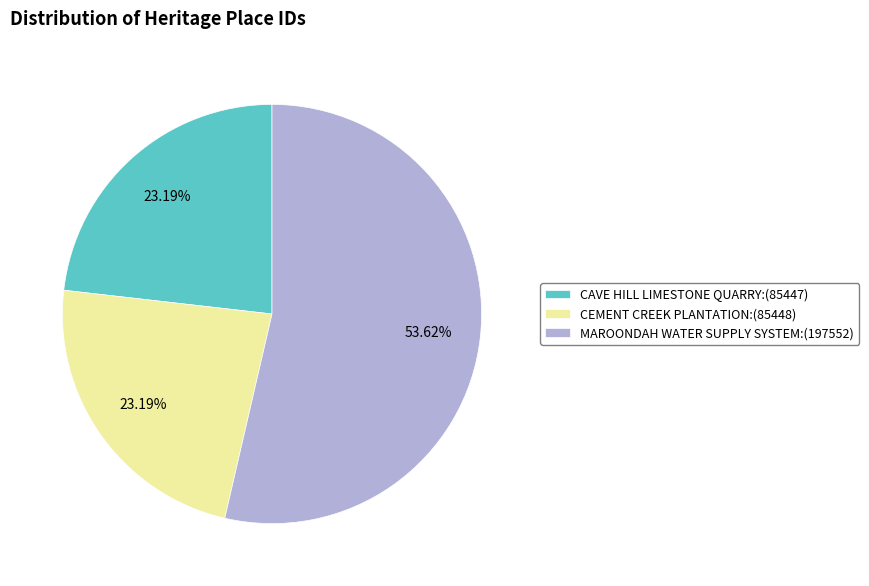

Approximately how many times larger is the value at CEMENT CREEK PLANTATION compared to CAVE HILL LIMESTONE QUARRY?

1.0